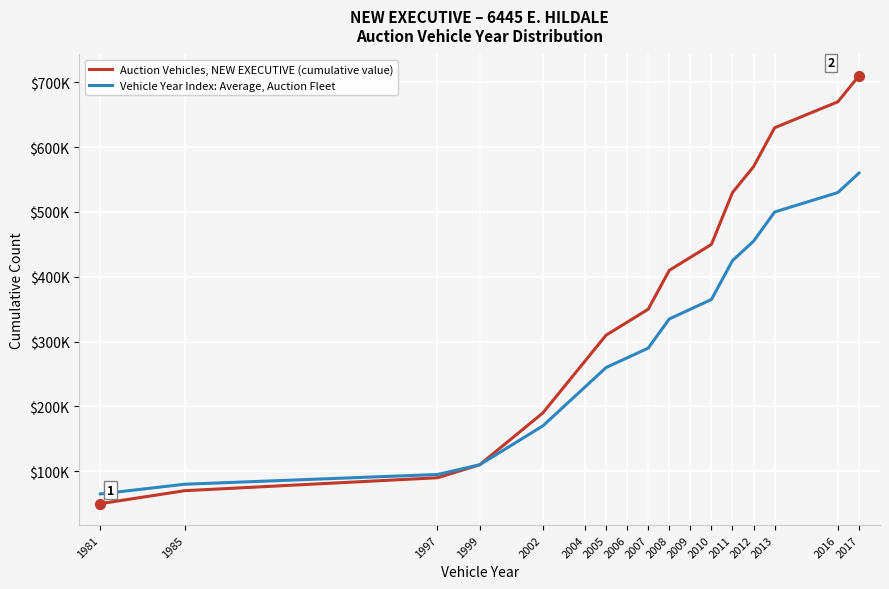

Which series has the largest total across all categories?

Auction Vehicles, NEW EXECUTIVE (cumulative value)